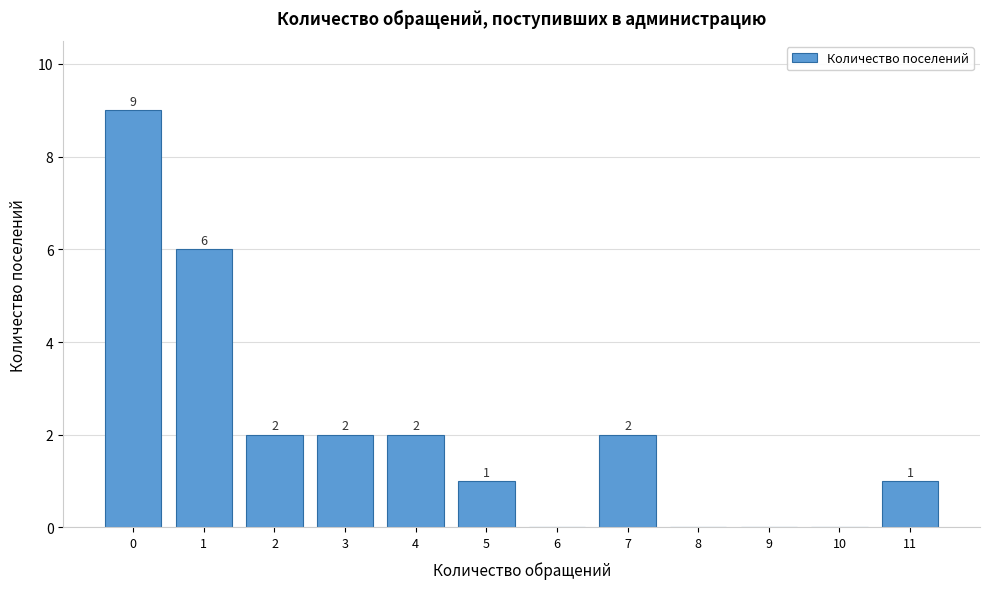

Reading left to right, transcribe all the data shown in this chart.

0=9	1=6	2=2	3=2	4=2	5=1	6=0	7=2	8=0	9=0	10=0	11=1